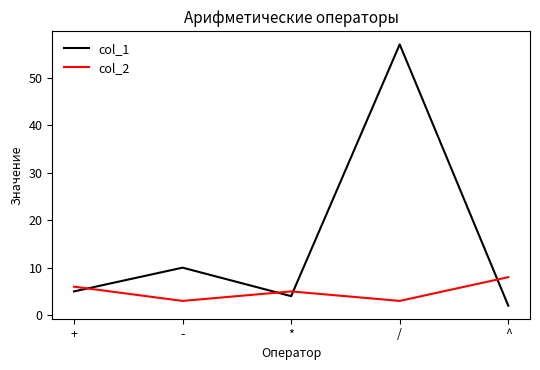

What position from the right is +?

5